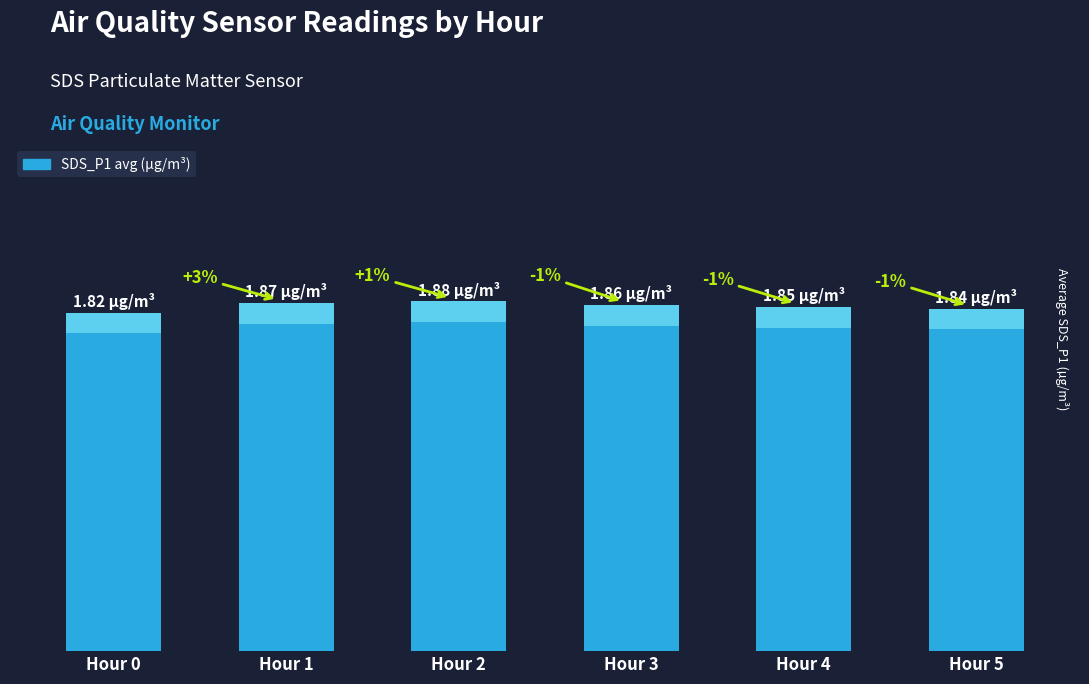

Rank the categories by value from lowest to highest.

Hour 0, Hour 5, Hour 4, Hour 3, Hour 1, Hour 2